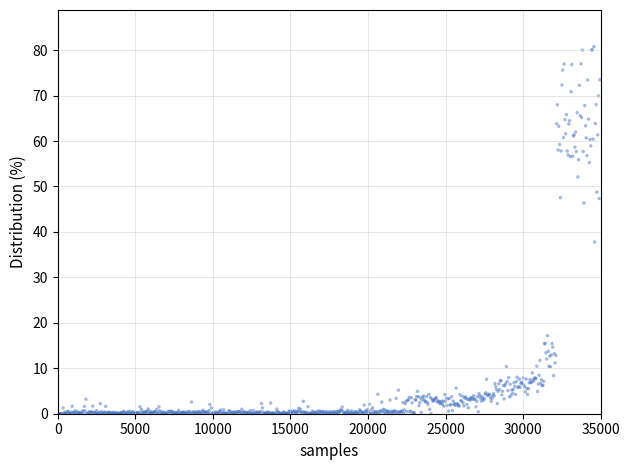

What Y value in the scatter plot is closest to 40?

37.8